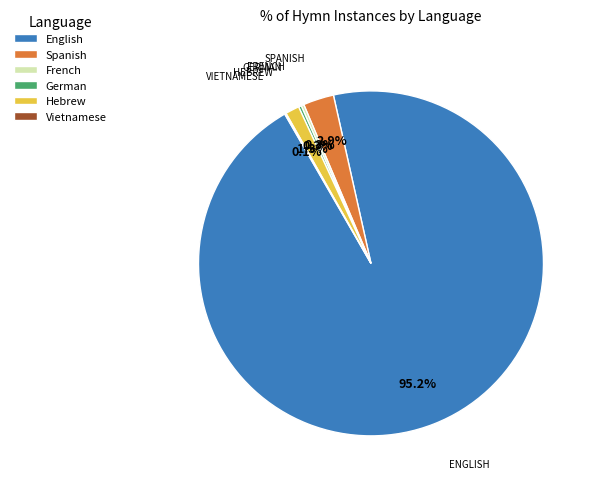

Which category has the biggest portion of the pie?

English